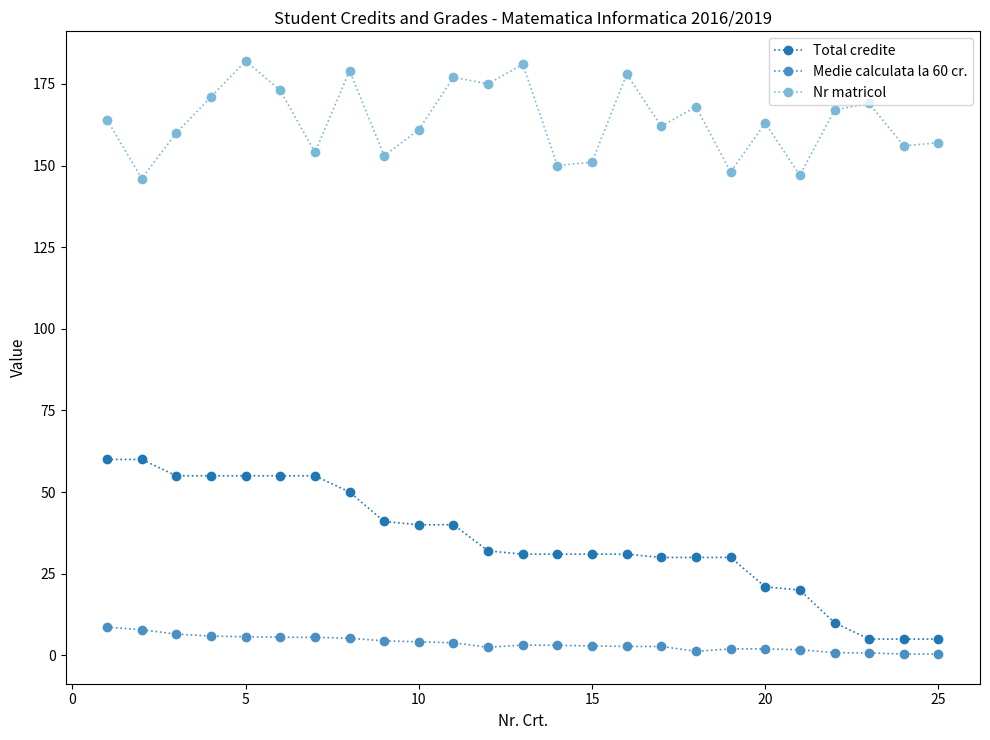

True or false: Medie calculata la 60 cr. and Total credite cross at least once.

False